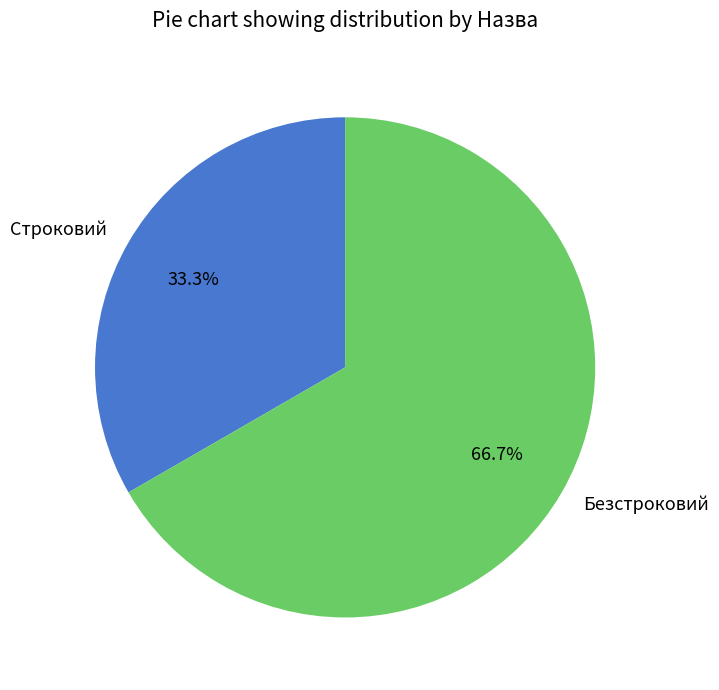

Combined, do Строковий and Безстроковий account for over 50%?

Yes